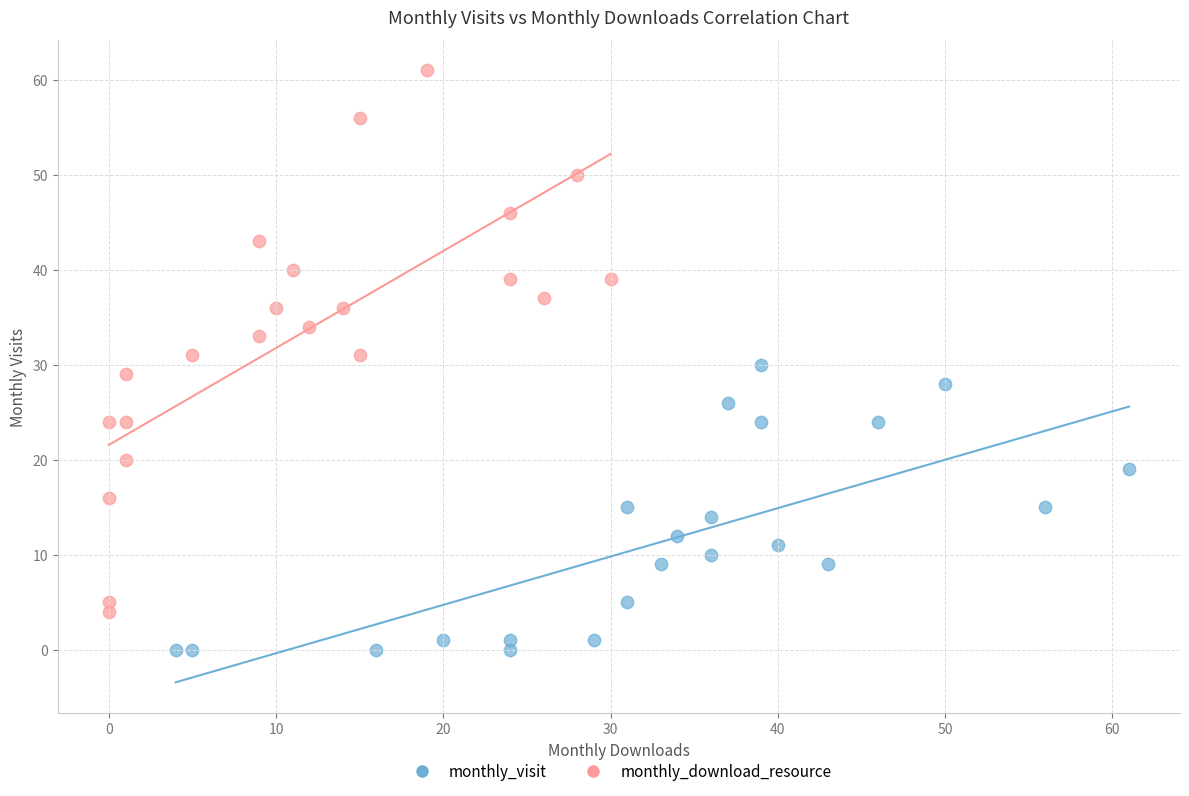

Which series has the widest spread of Y values?

monthly_download_resource